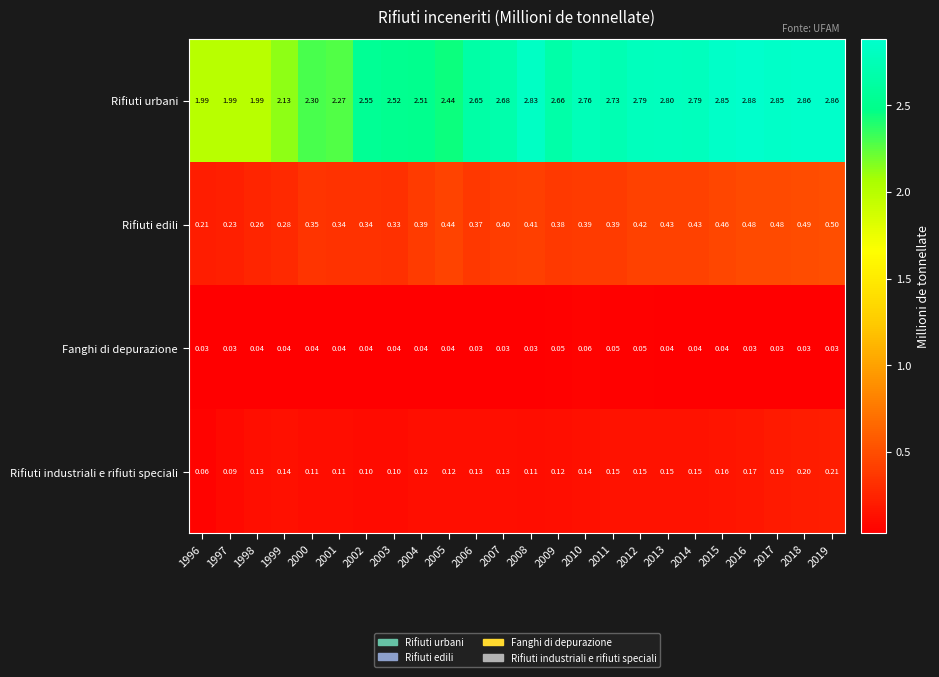

What is the total value across all series at 2006?

3.2